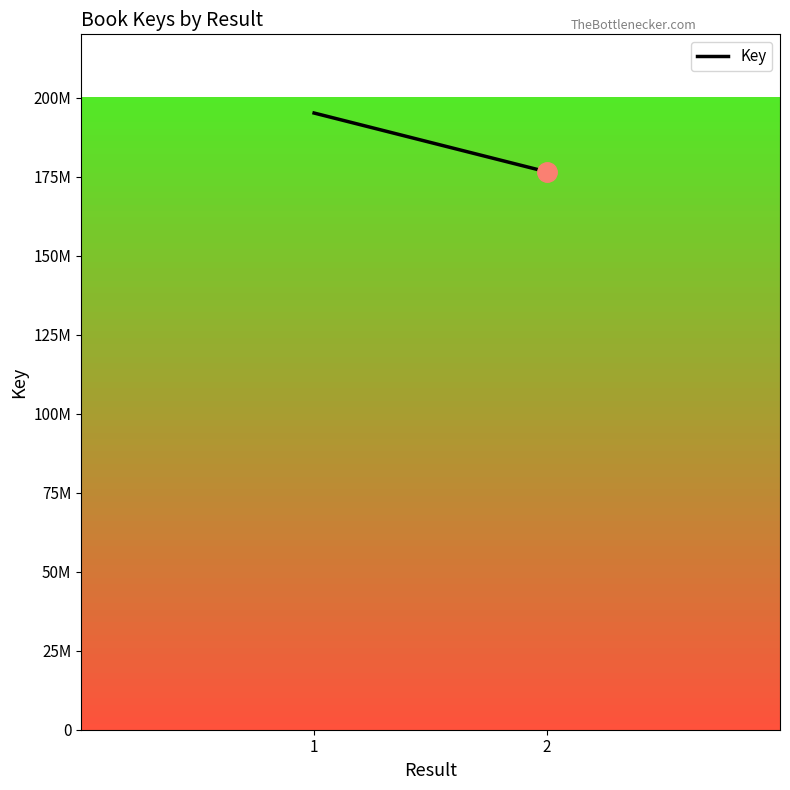

What is the average value?

185789437